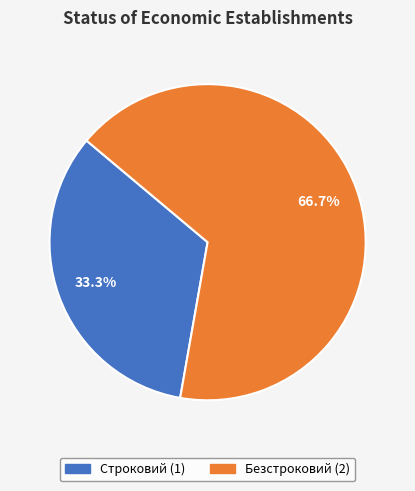

Which slice is the largest?

Безстроковий